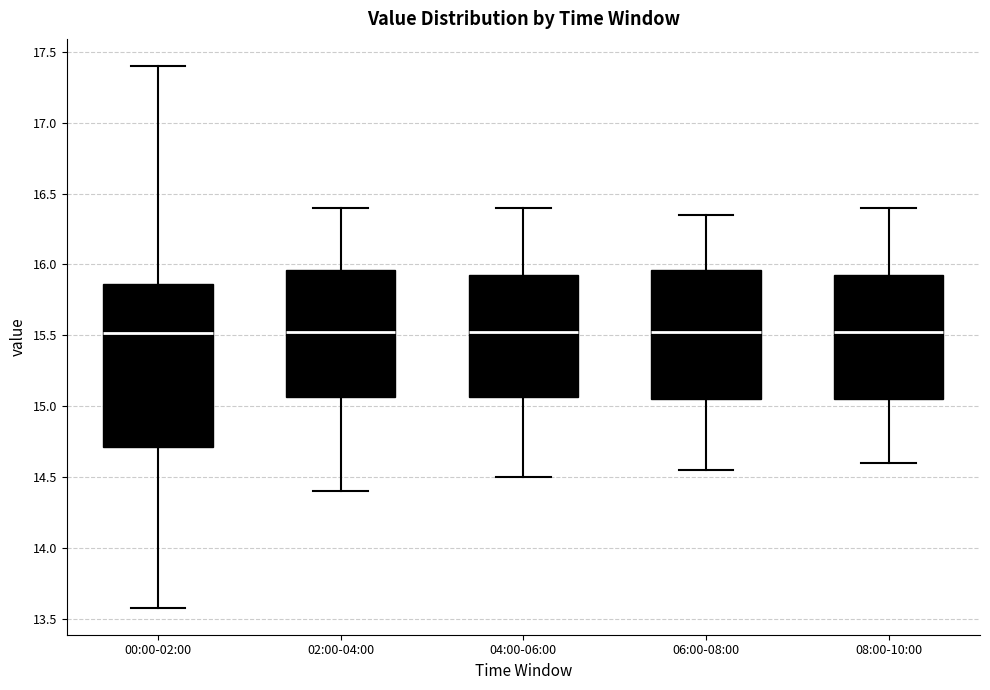

Reading left to right, transcribe this box plot: for each box, give where its median line is, the range the box spans, and where its two whiskers end, as read against the y-axis. The values are not printed on the chart, so give them approximately, as read against the axis.

00:00-02:00: median 15.50, box 14.70 to 15.85, whiskers 13.60 to 17.40
02:00-04:00: median 15.55, box 15.05 to 15.95, whiskers 14.40 to 16.40
04:00-06:00: median 15.55, box 15.05 to 15.95, whiskers 14.50 to 16.40
06:00-08:00: median 15.55, box 15.05 to 15.95, whiskers 14.55 to 16.35
08:00-10:00: median 15.55, box 15.05 to 15.95, whiskers 14.60 to 16.40